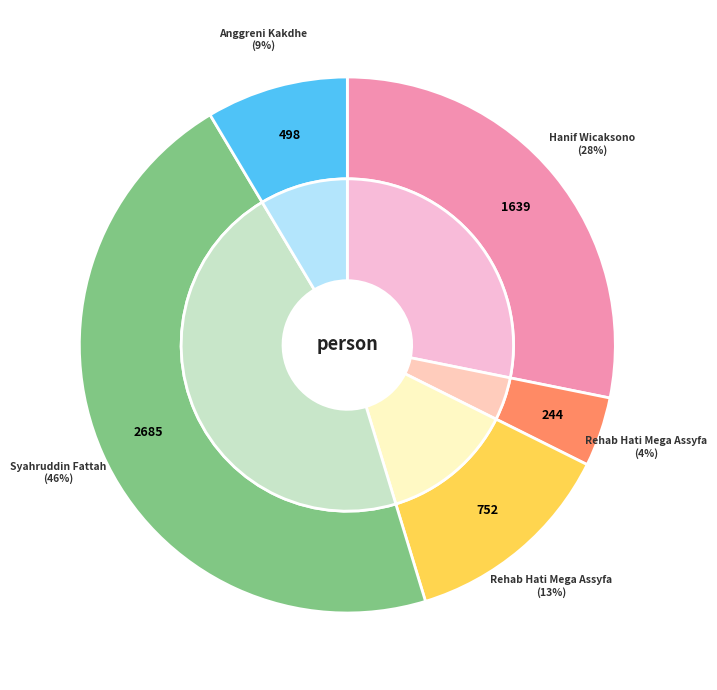

To the nearest percent, what portion does Rehab Hati Mega Assyfa (752) represent?

13%